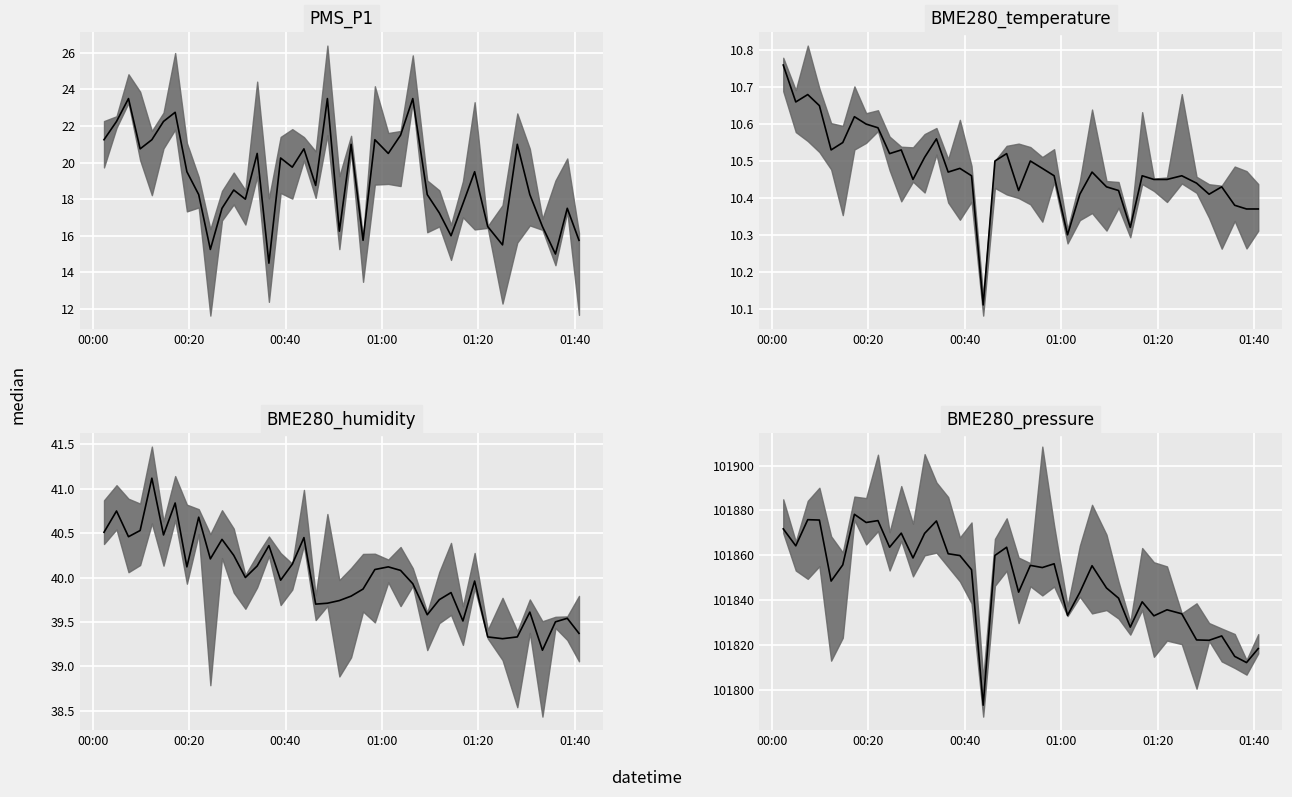

What is the lowest value of the BME280_humidity median series?

39.2